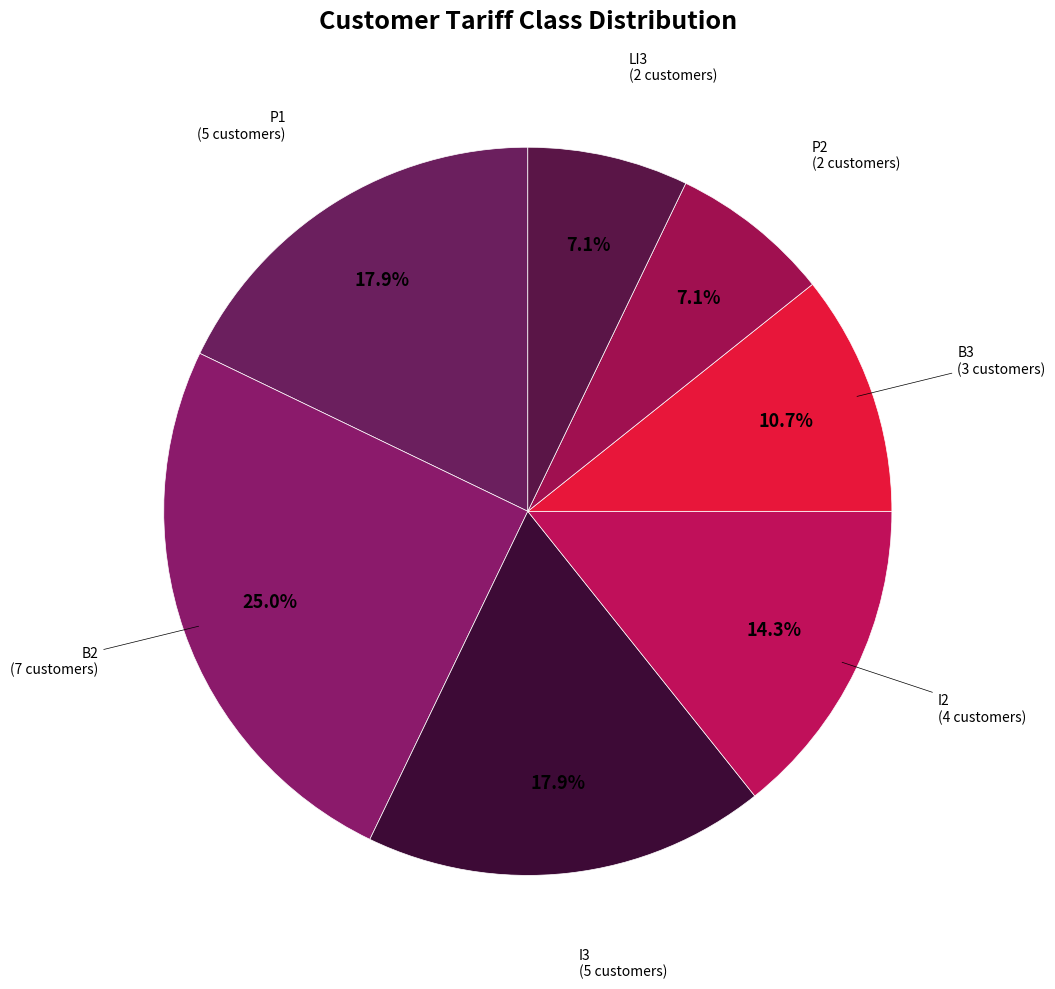

Which slice is the smallest?

P2